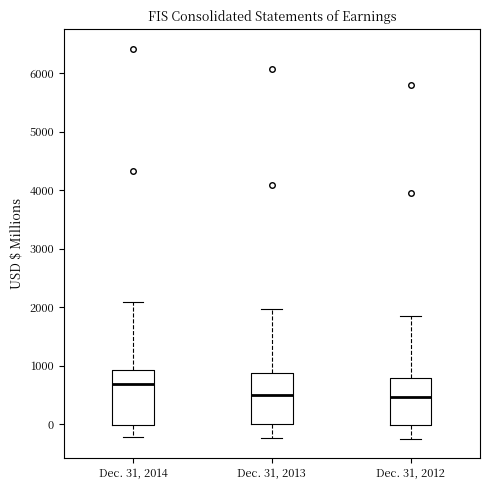

Where is the lower edge of the box for Dec. 31, 2014 on the y-axis? The values are not printed on the chart, so give them approximately, as read against the axis.

0